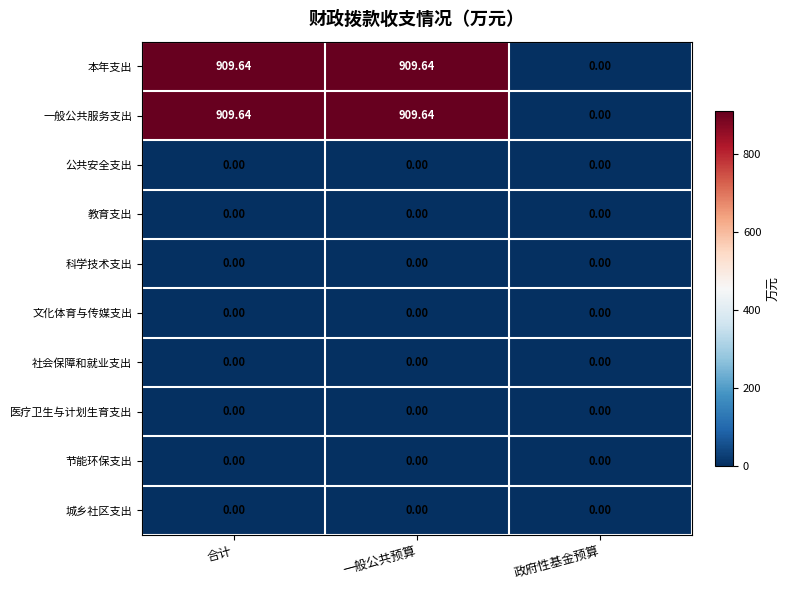

Where is 一般公共服务支出 nearest to the value 454?

政府性基金预算